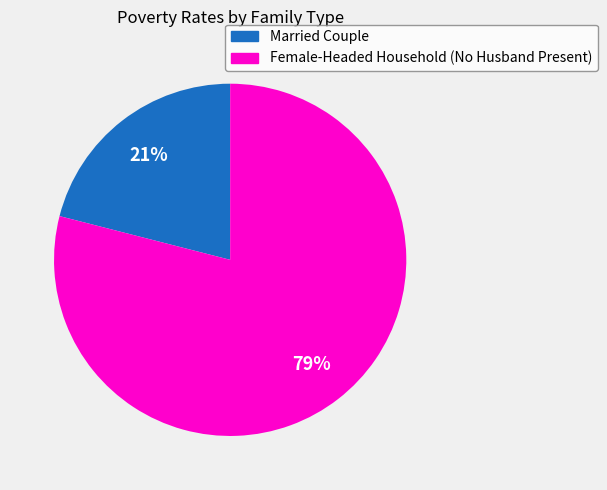

To the nearest percent, what portion does Female-Headed Household (No Husband Present) represent?

79%